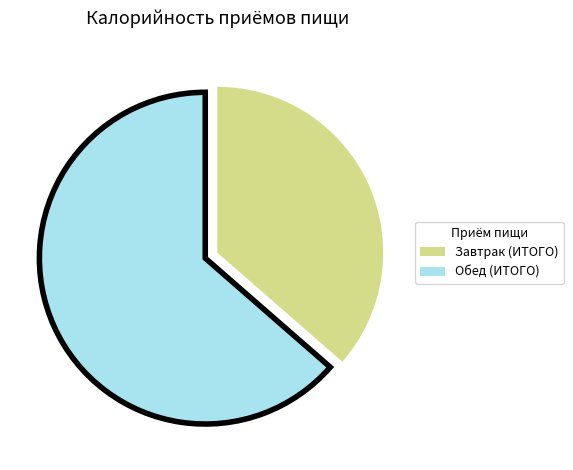

Which has a higher value, Завтрак (ИТОГО) or Обед (ИТОГО)?

Обед (ИТОГО)